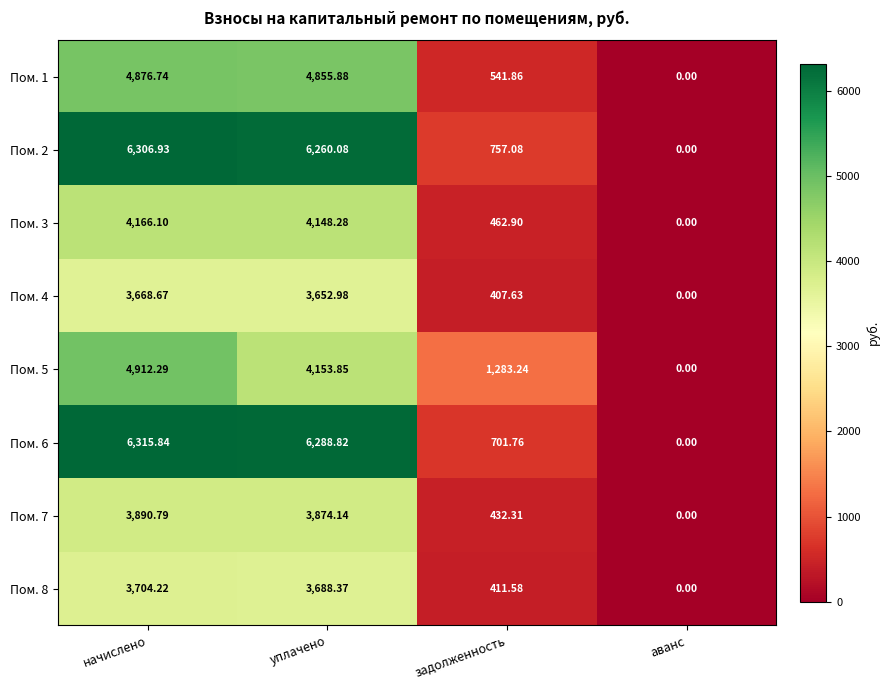

How many values in the Пом. 4 series exceed 3652?

2